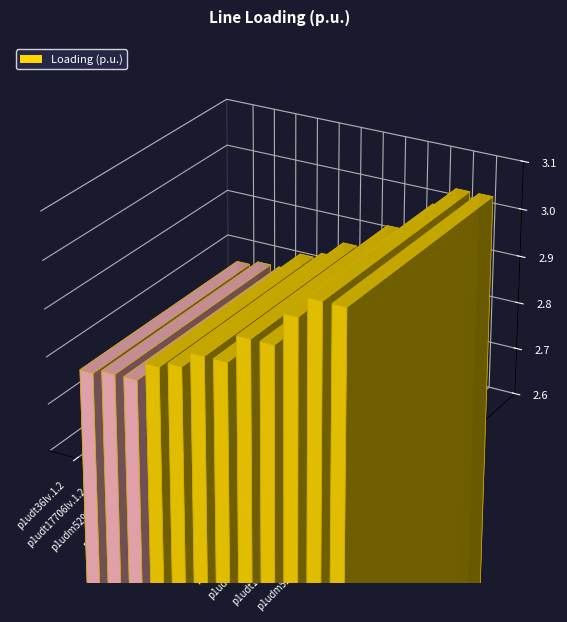

Between p1udm103.1.2 and p1udt35lv.1.2, which is larger?

p1udm103.1.2